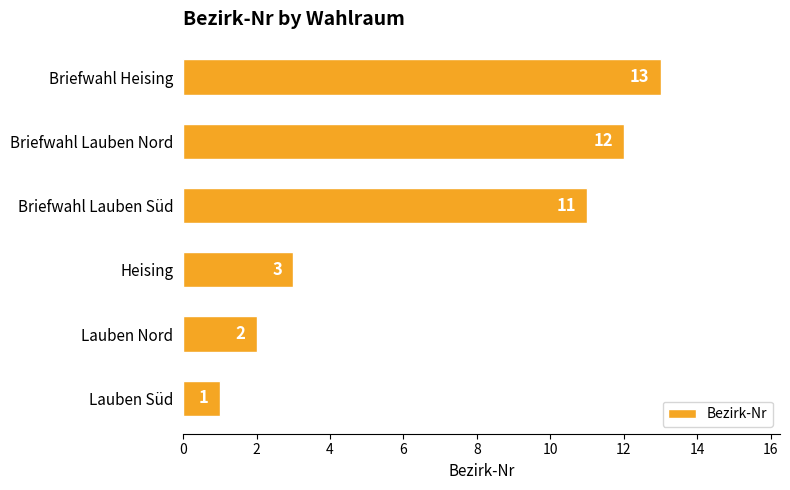

What is the difference between the maximum and minimum values?

12